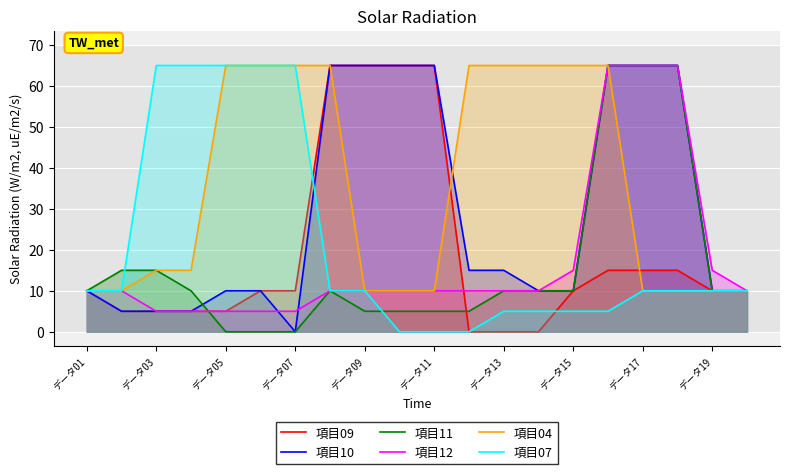

How many times do 項目11 and 項目07 cross each other?

2